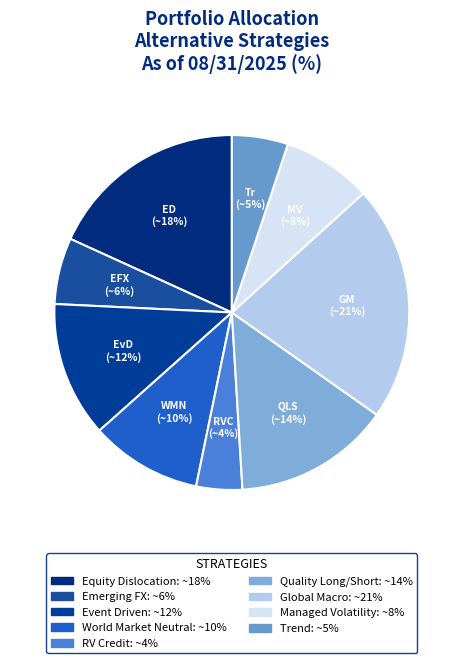

Which slice is the largest?

Global Macro